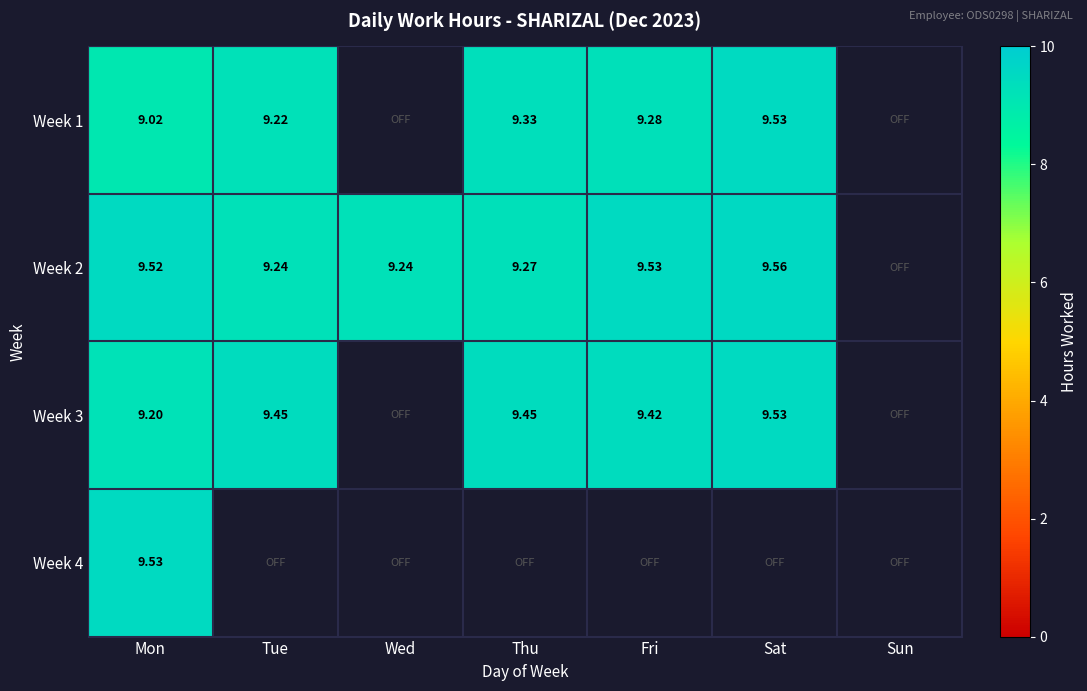

Is it true that Week 4 equals 9.5 at Mon?

True